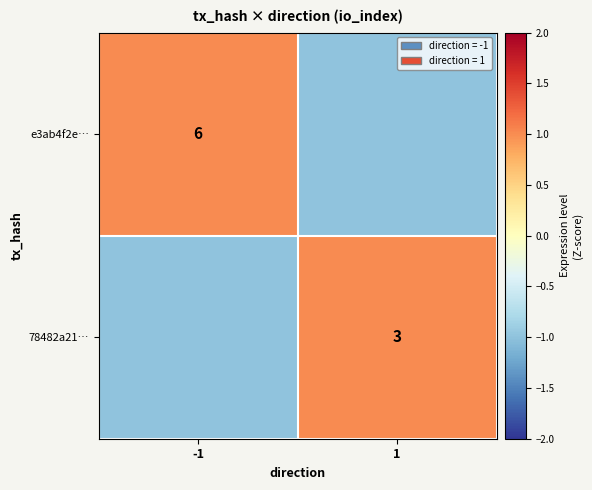

The value of e3ab4f2e… at -1 is 4. True or false?

False